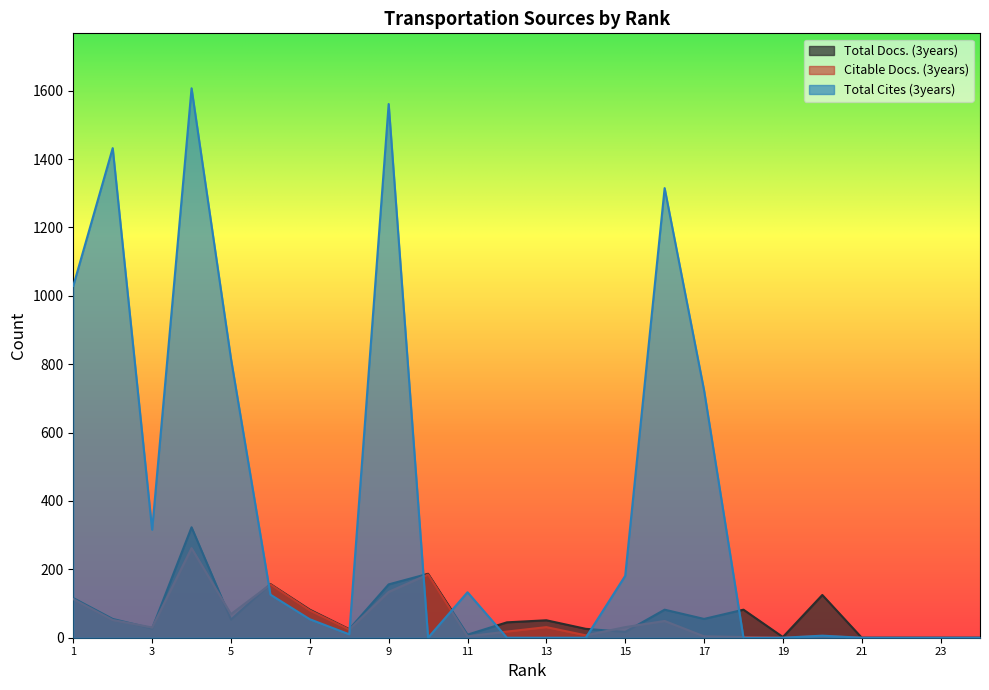

How many interior local peaks does the Total Docs. (3years) series have?

7